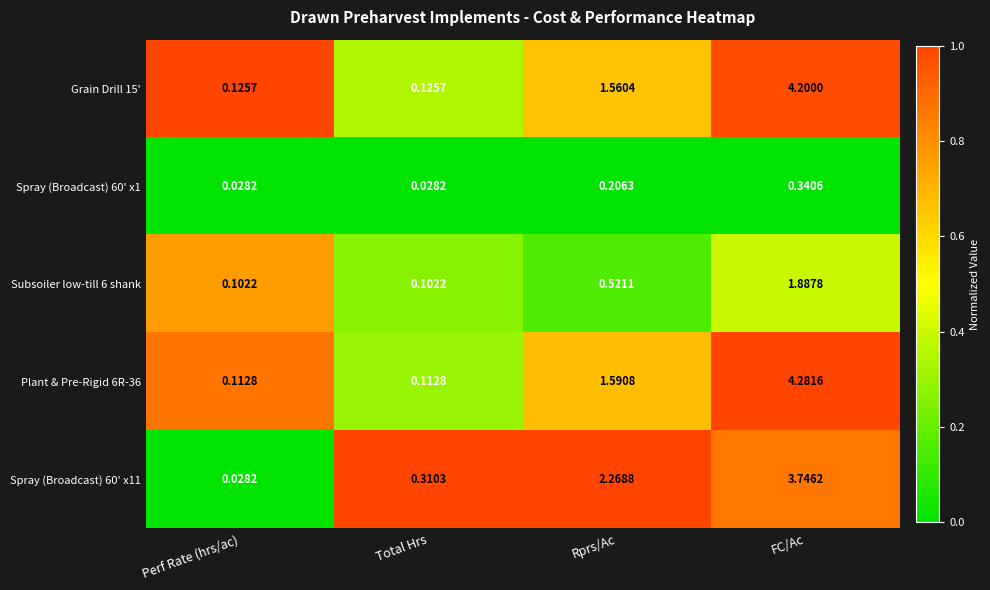

At which category does the chart reach its peak across all series?

FC/Ac